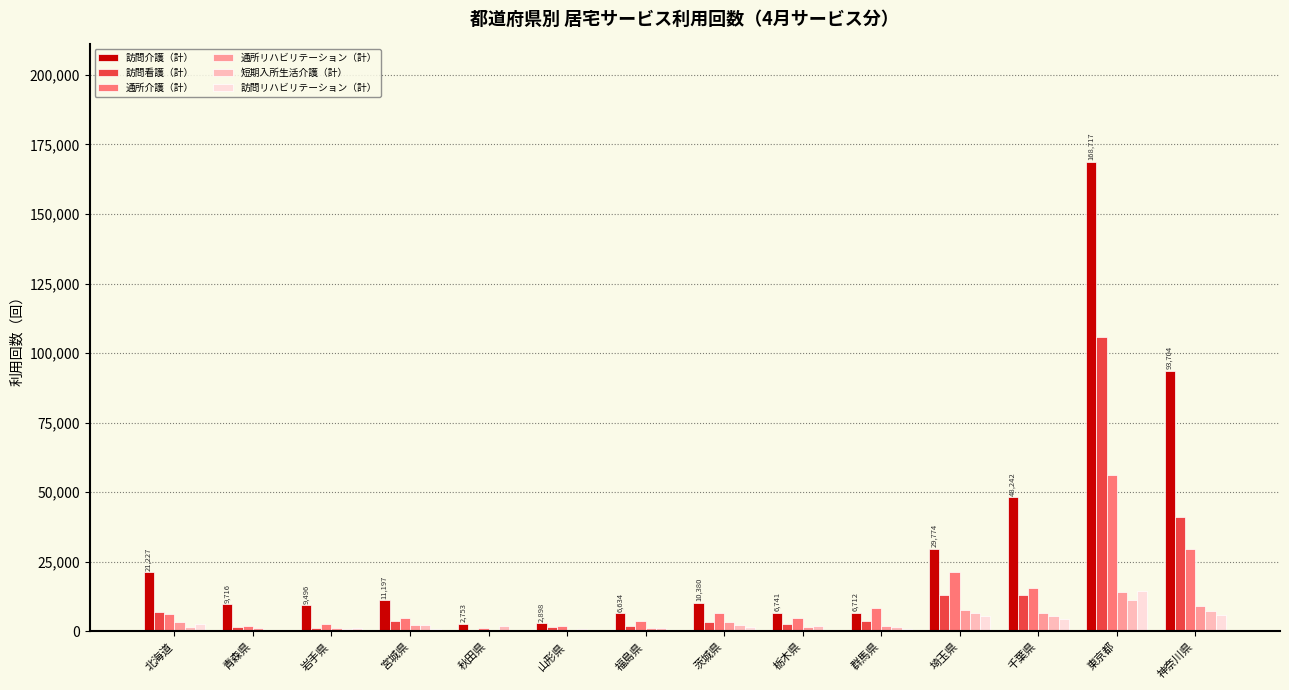

Which series has the widest spread of values?

訪問介護（計）